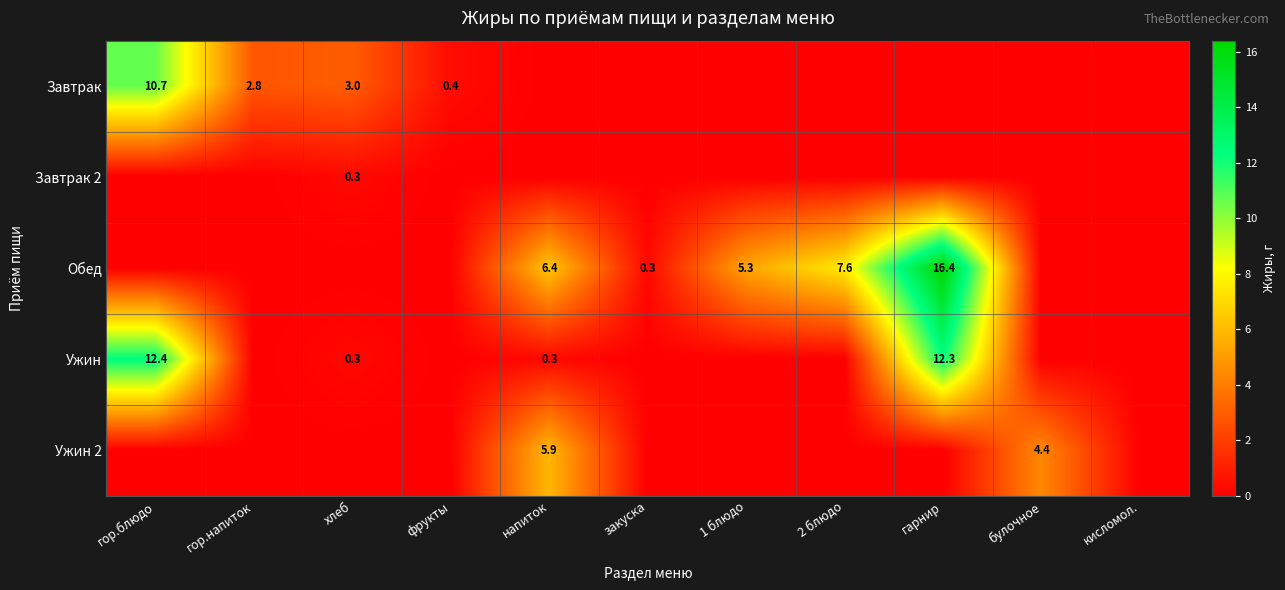

The Завтрак series shows 0.2 at фрукты. True or false?

False